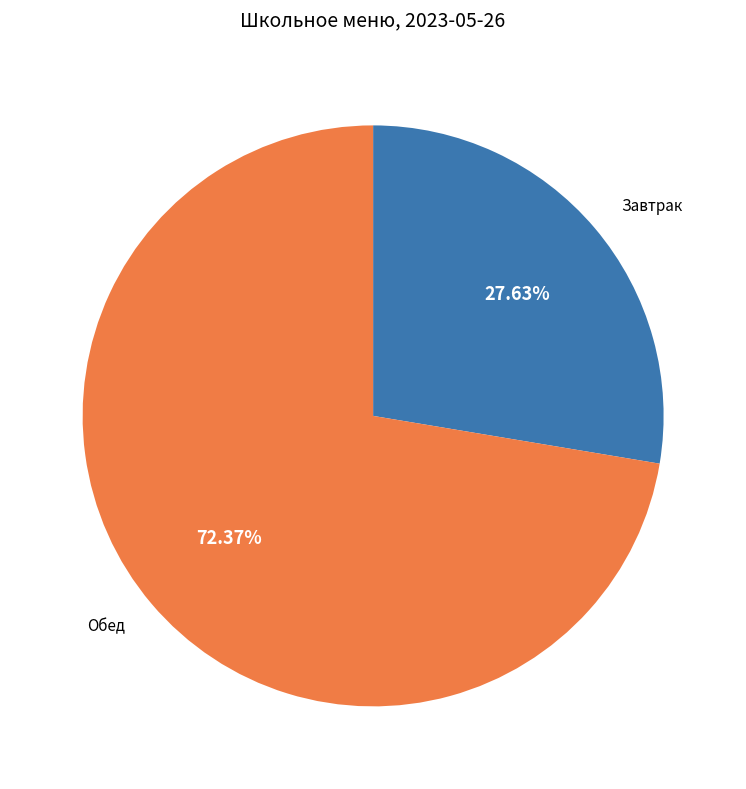

What is the ratio of the value at Завтрак to the value at Обед?

0.4